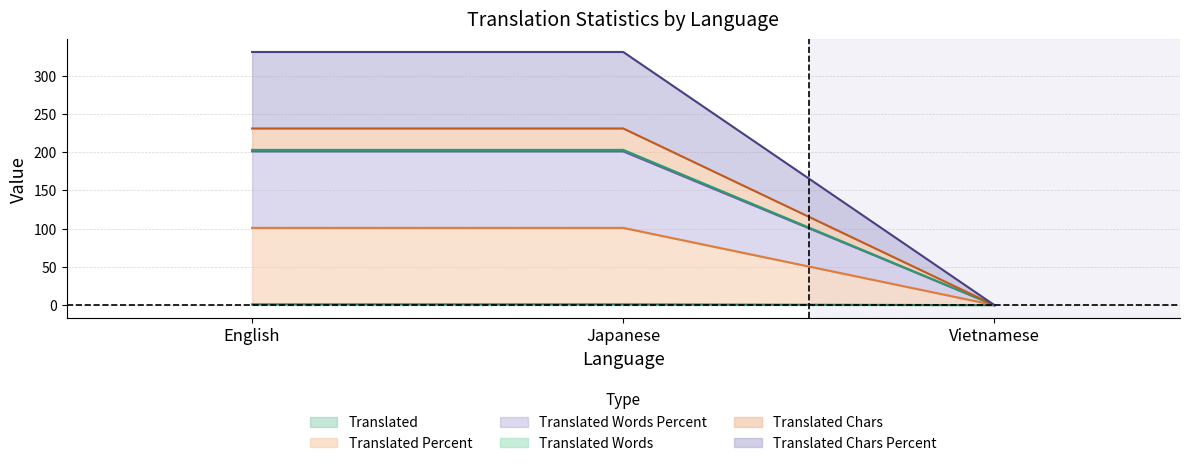

Which series has the largest total across all categories?

translated_chars_percent